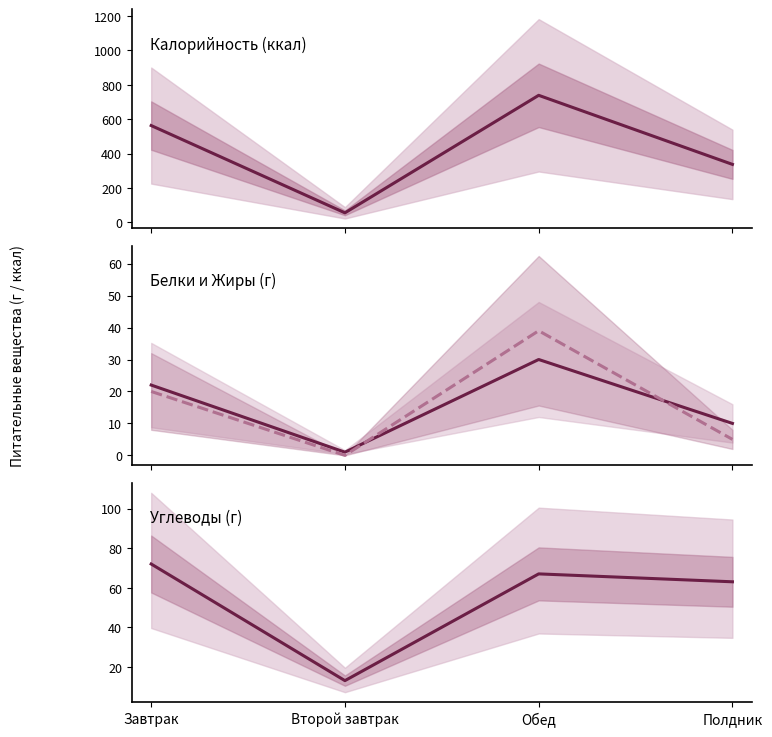

What are all the series names shown in the legend?

Калорийность, Белки, Жиры, Углеводы